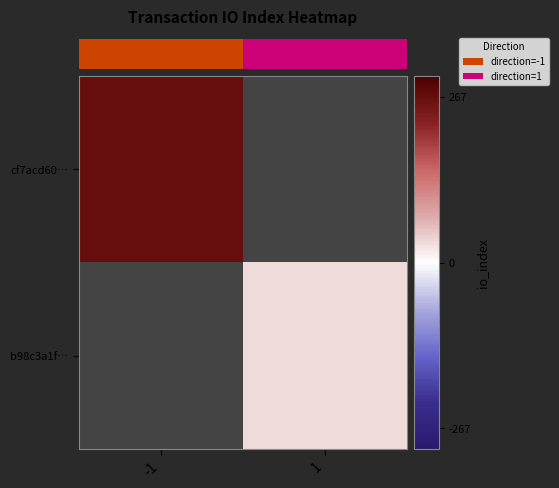

At 1, list the series in order from smallest to largest.

row_0, row_1